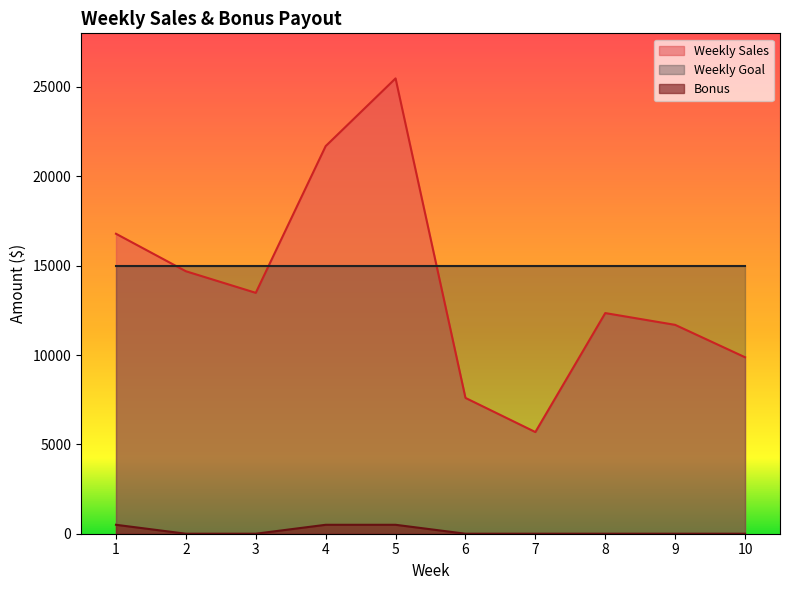

At which label does Weekly Sales reach its minimum?

7